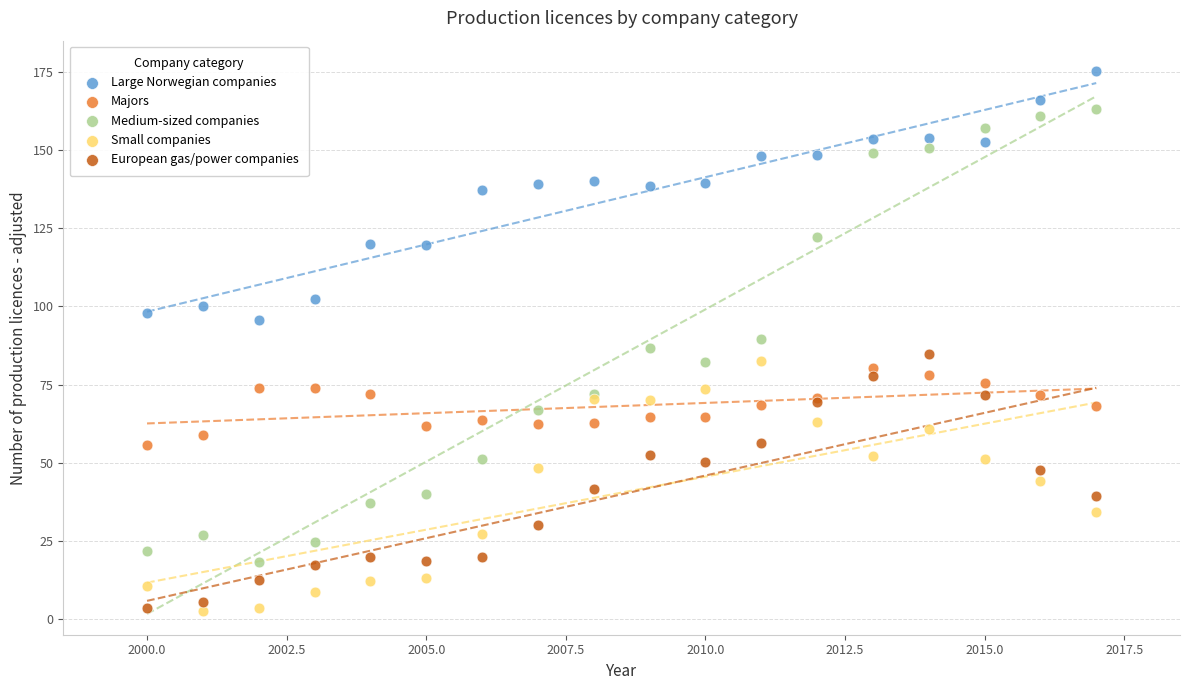

Which series reaches the maximum Y coordinate?

Large Norwegian companies